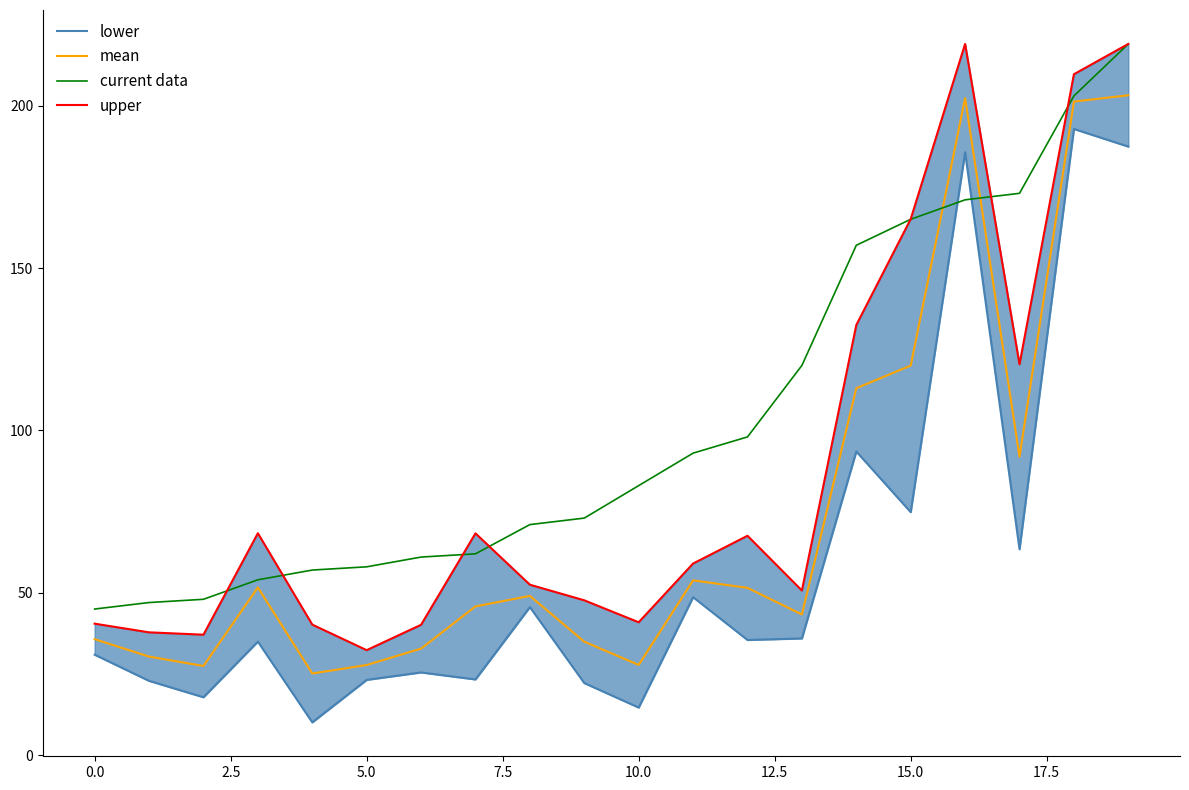

Does the chart display data point markers on the line(s)?

No